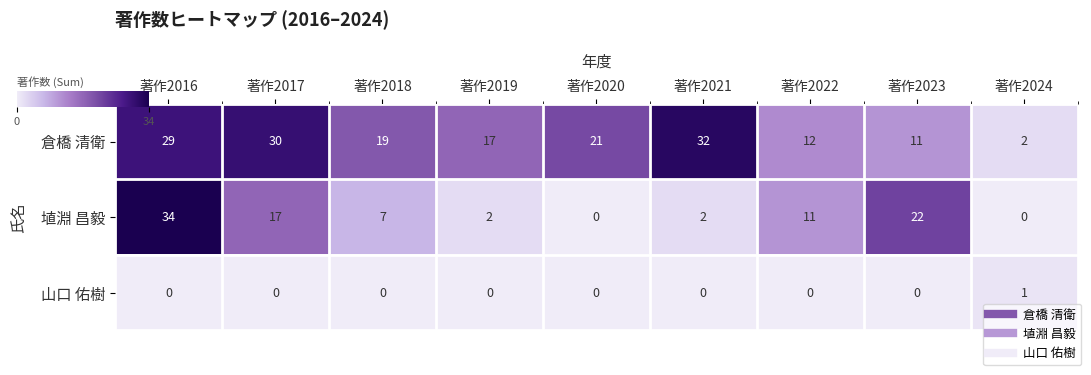

At which category is the sum across all series the highest?

著作2016